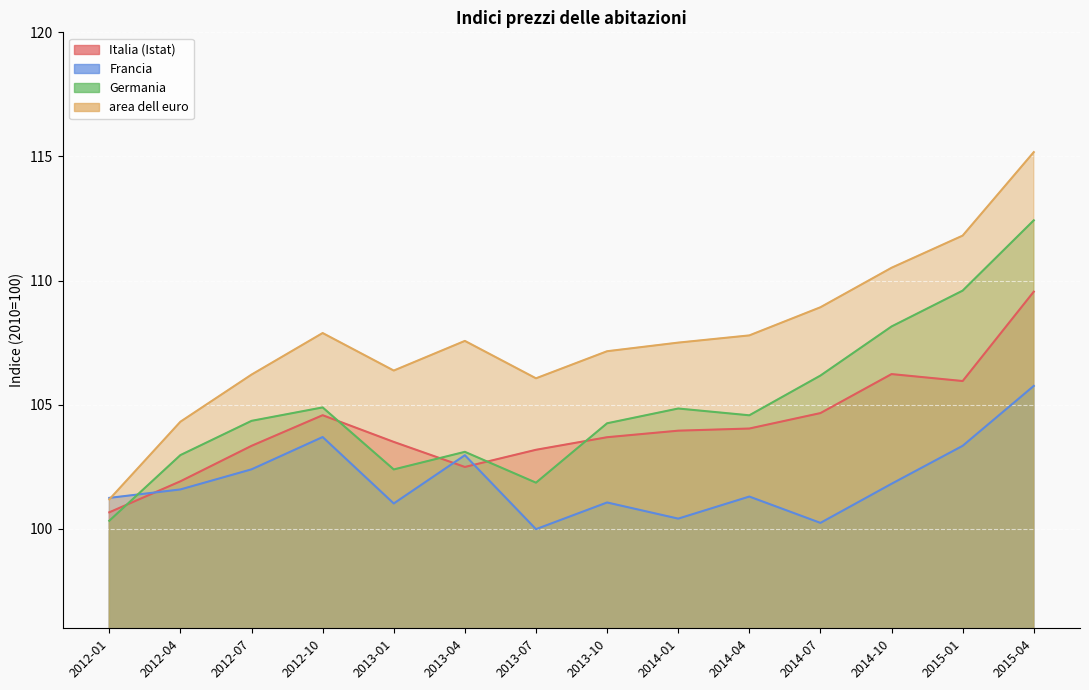

How many times do Francia and Germania cross each other?

1